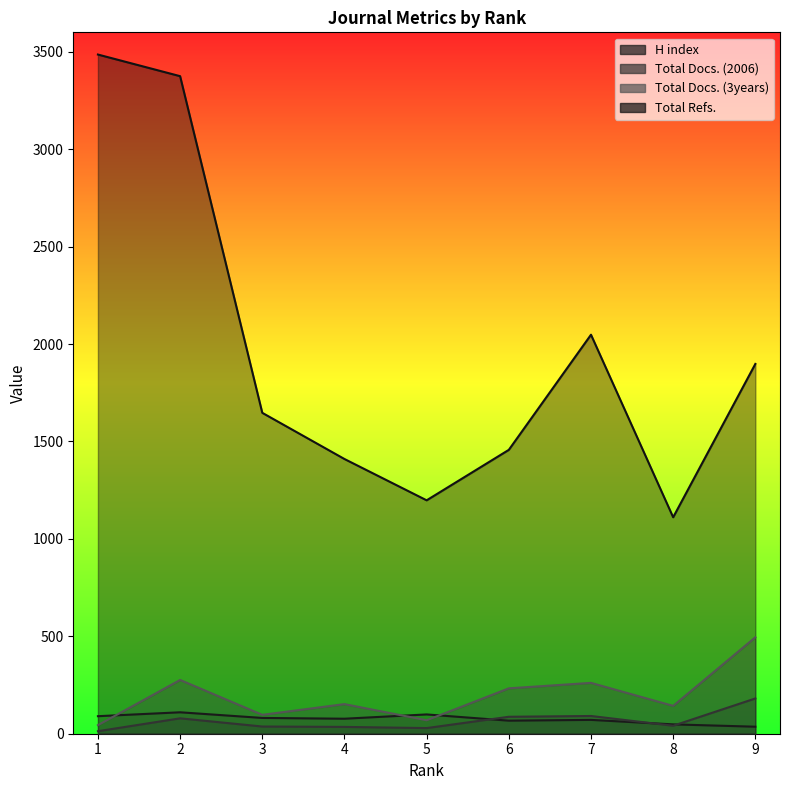

Rank the categories by Total Docs. (2006) value from lowest to highest.

1, 5, 4, 3, 8, 2, 6, 7, 9